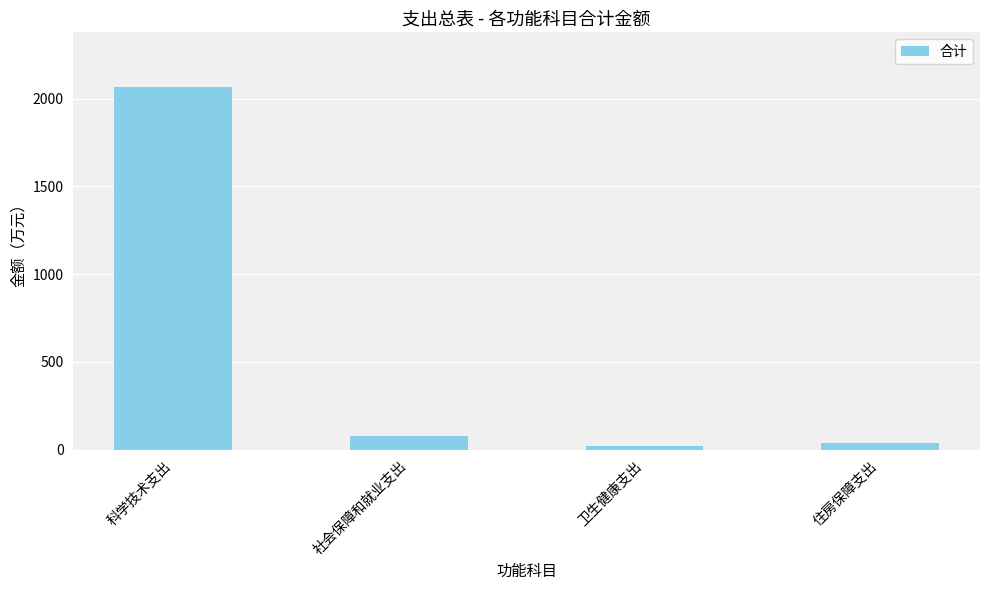

Which has a higher value, 科学技术支出 or 卫生健康支出?

科学技术支出